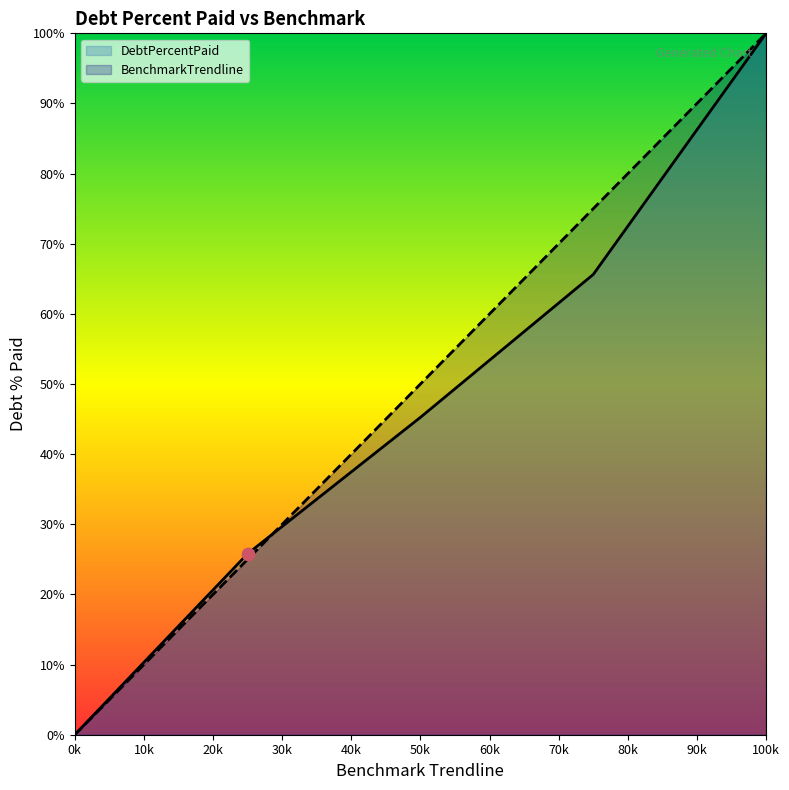

At which category is the sum across all series the highest?

100k